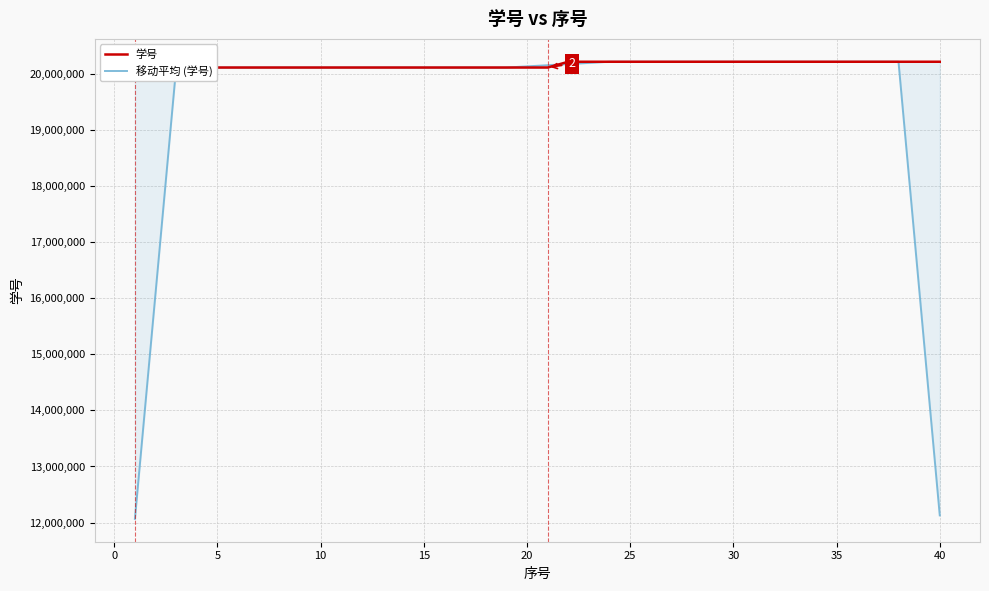

What is the maximum value shown in the chart?

20213840.0